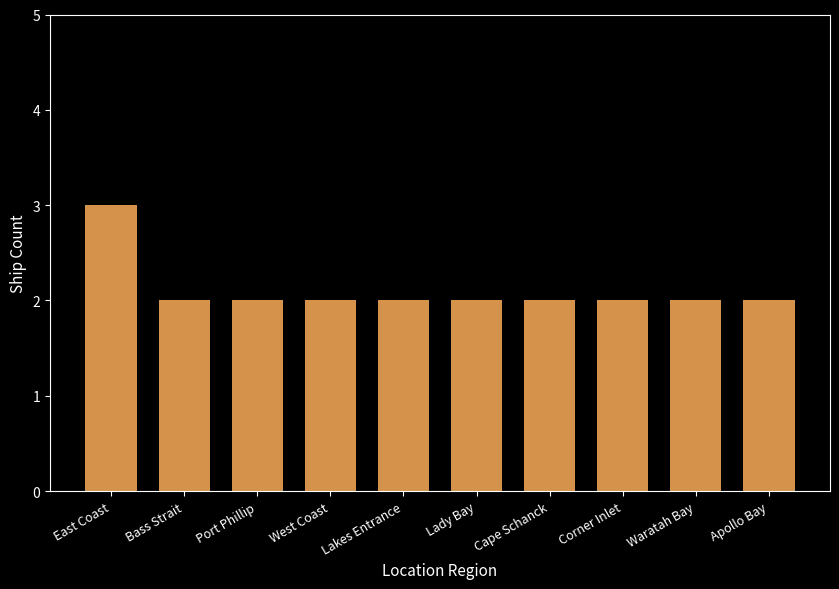

What is the average value?

2